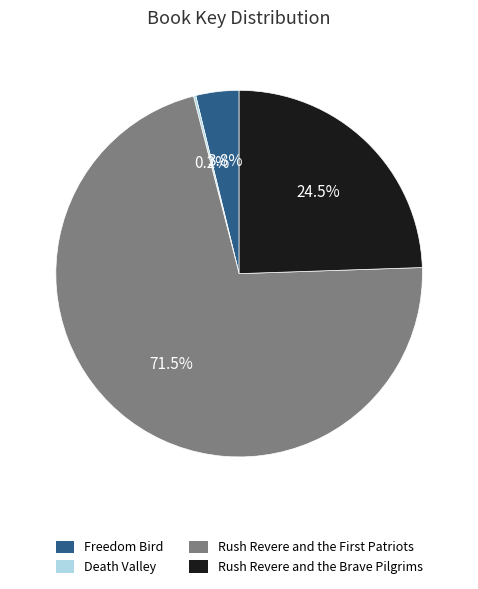

What is the majority slice?

Rush Revere and the First Patriots